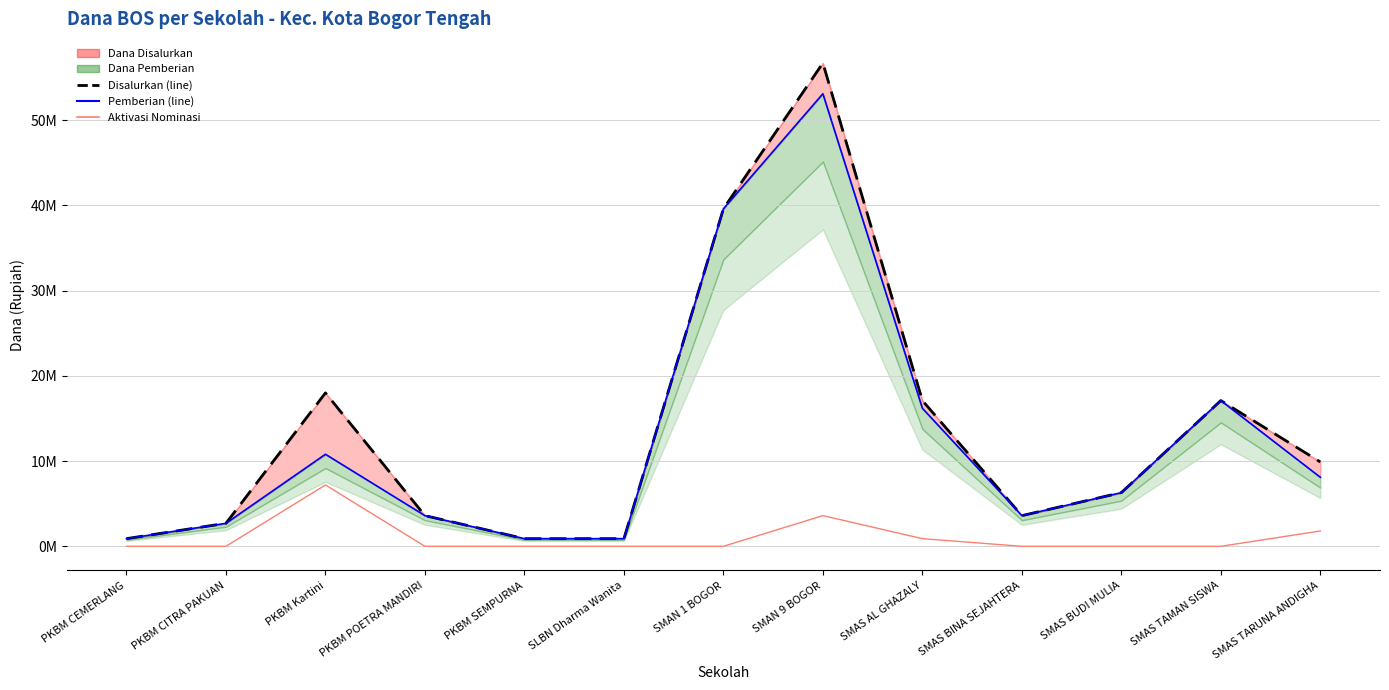

List the series in order of their peak value, highest first.

Dana Disalurkan (line), Dana Pemberian (line), Dana Aktivasi Nominasi